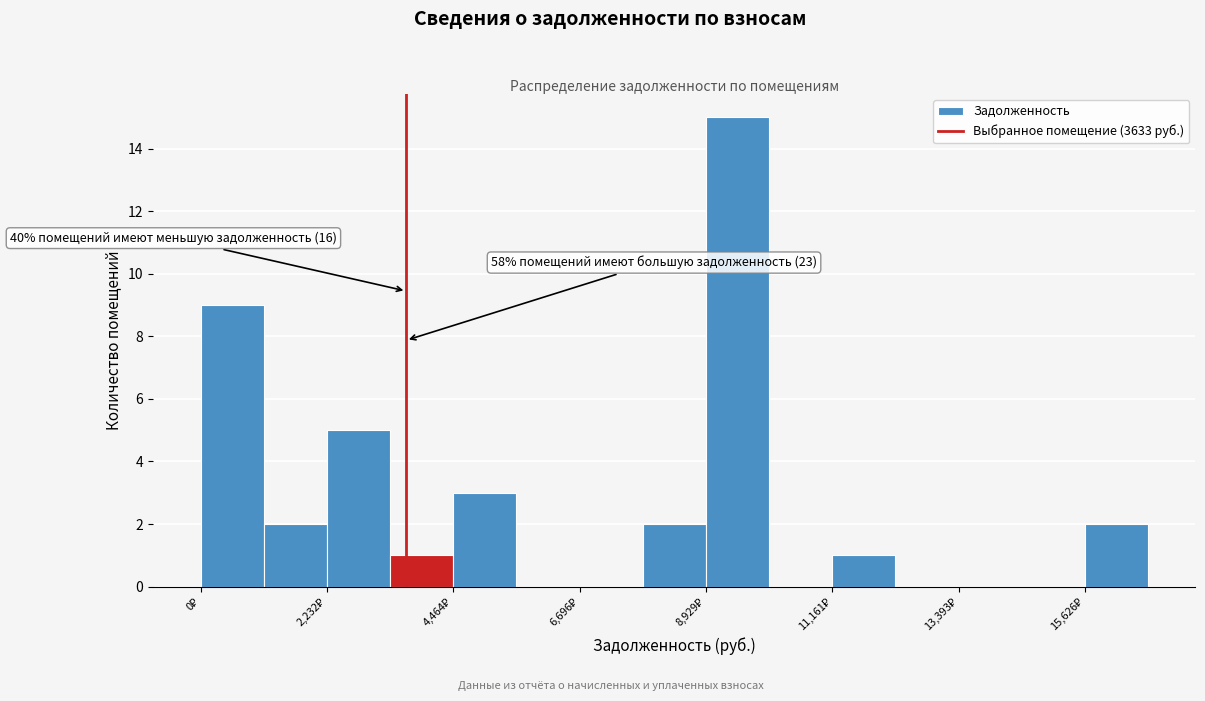

Around what value on the x-axis is the tallest bar? Give the approximate position of its centre, as read against the axis.

9500